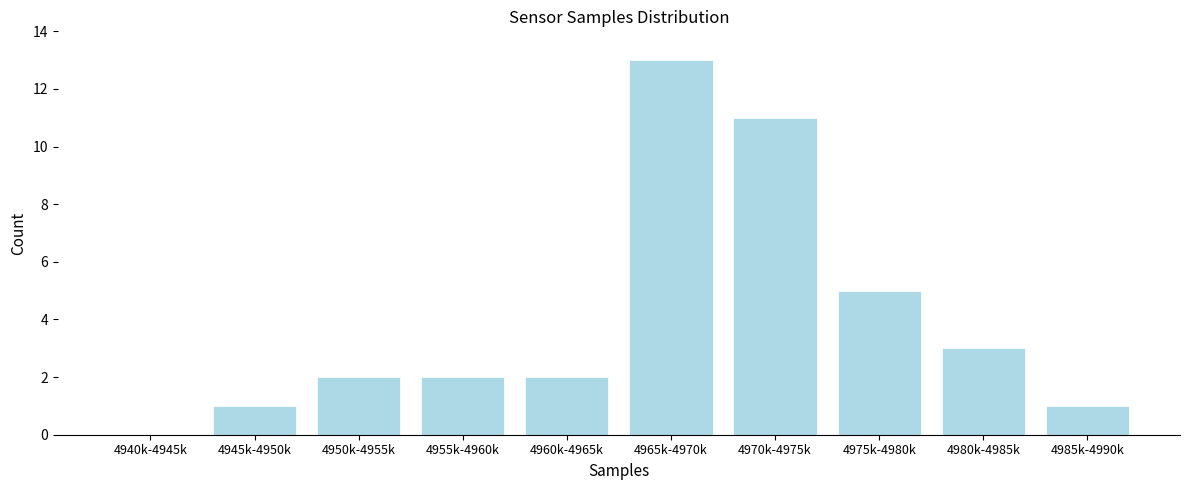

Reading left to right, list all the values displayed in this chart.

4940k-4945k=0	4945k-4950k=1	4950k-4955k=2	4955k-4960k=2	4960k-4965k=2	4965k-4970k=13	4970k-4975k=11	4975k-4980k=5	4980k-4985k=3	4985k-4990k=1